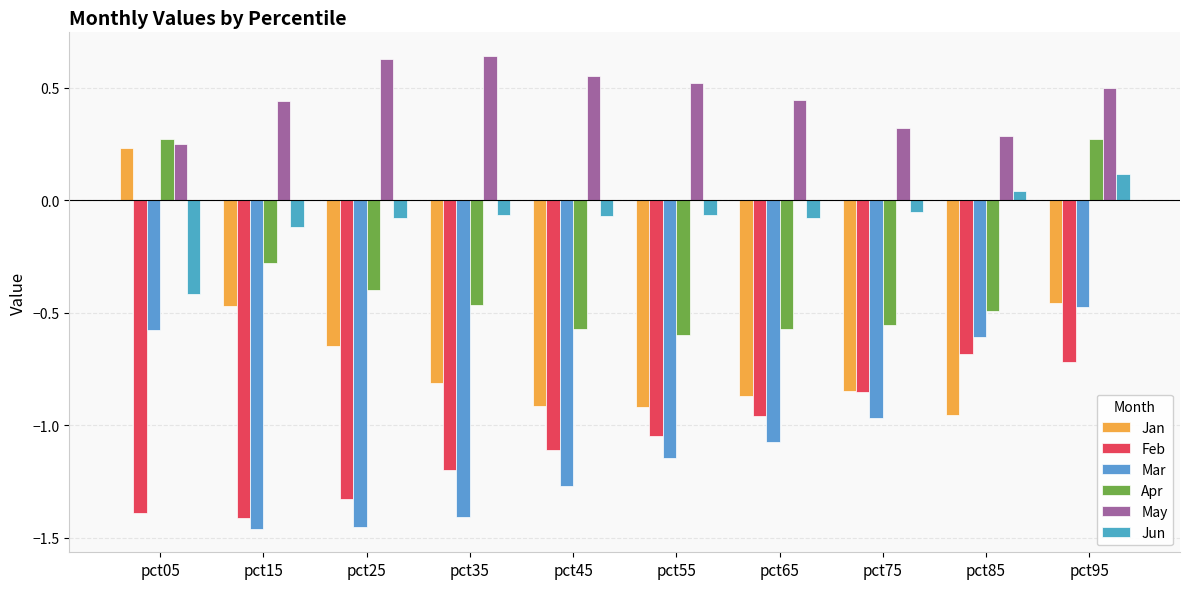

How many bars are there in each group?

6